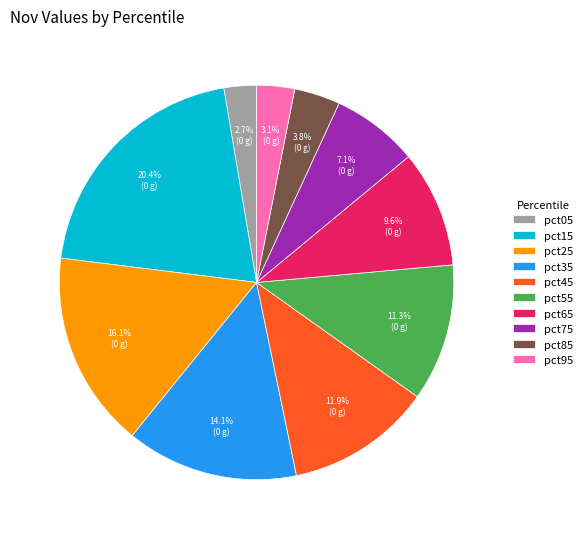

How many segments does this pie chart have?

10